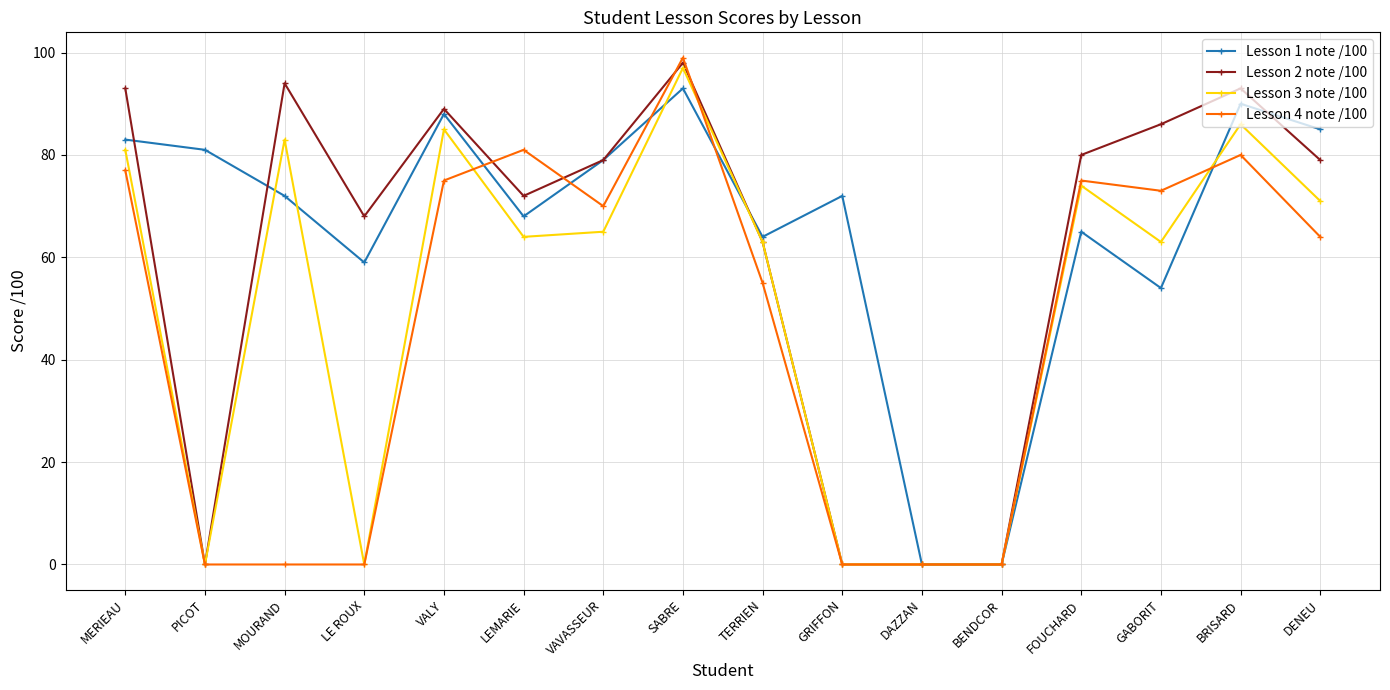

What is the sum of the Lesson 3 note /100 values at VALY and GRIFFON?

85